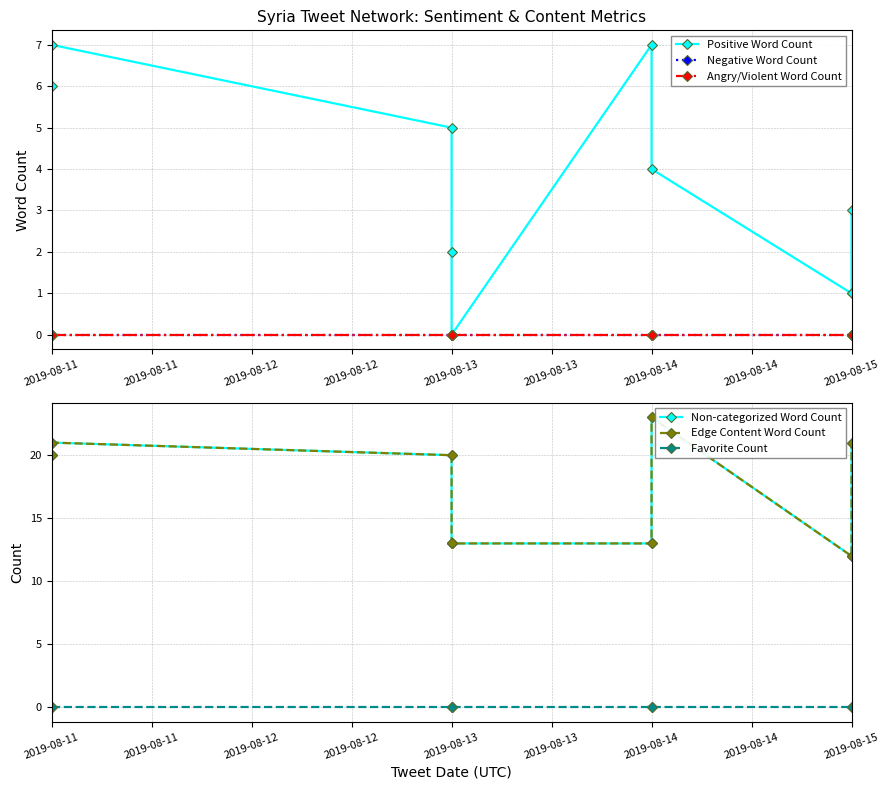

What is the difference between the maximum and second lowest values in the Non-categorized Word Count series?

11